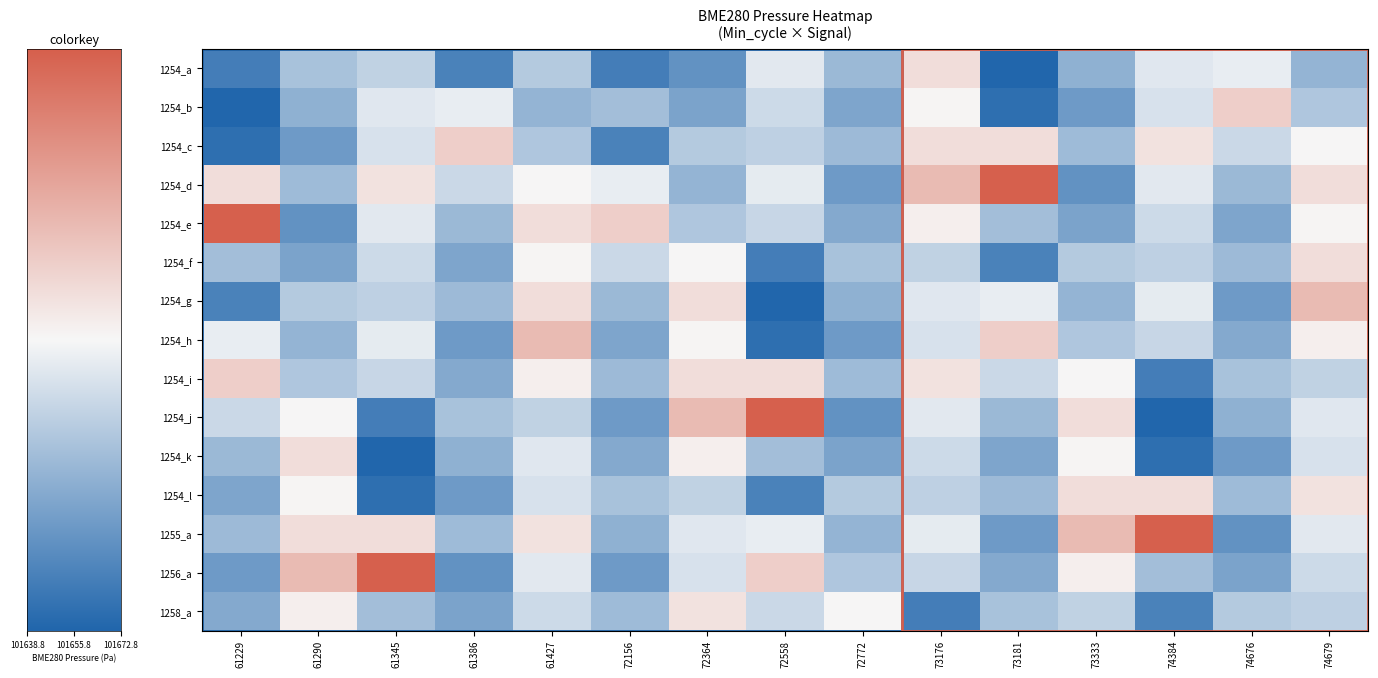

What is the smallest value displayed?

101638.8